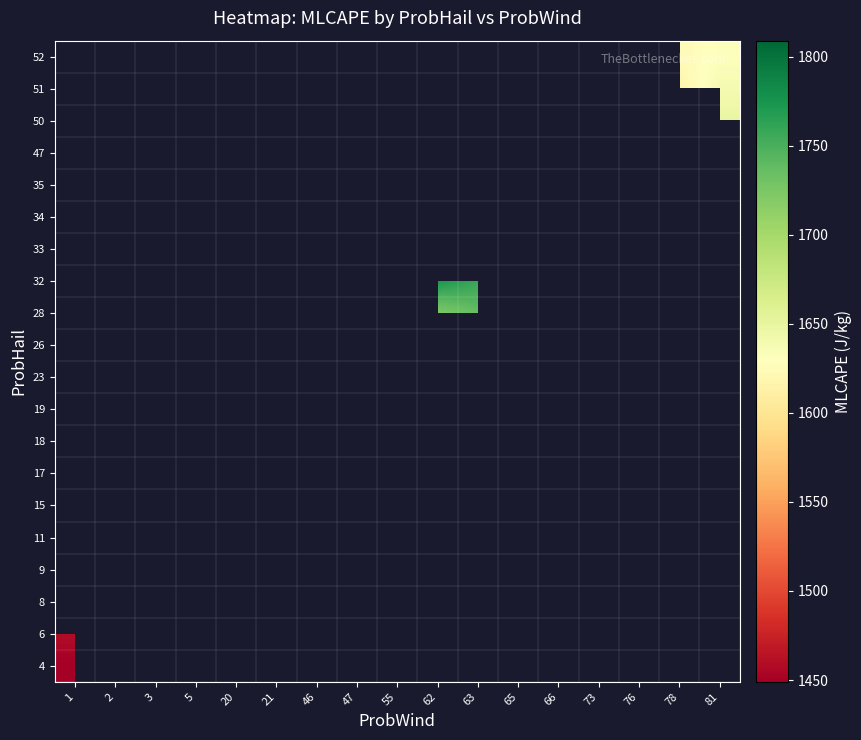

What is the spread (max minus min) of values at 1?

10.0